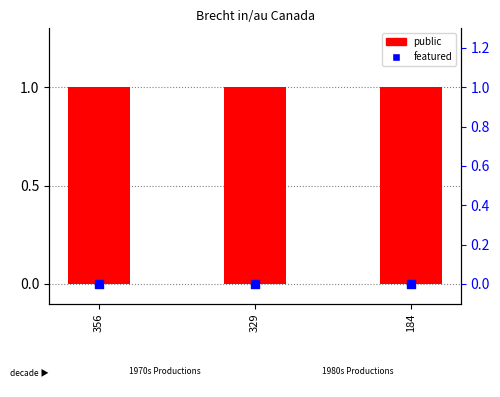

What is the total value across all series at 356?

1